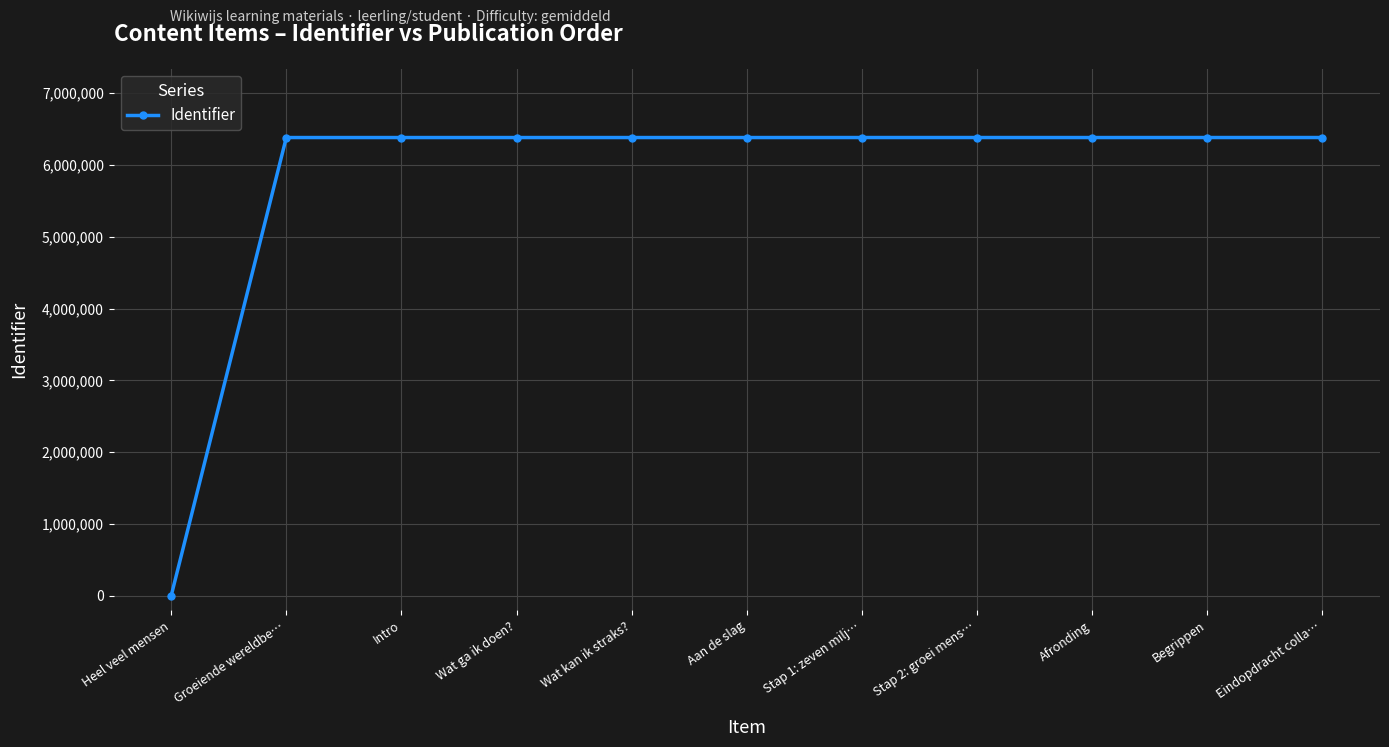

At which category does the chart reach its minimum across all series?

Heel veel mensen